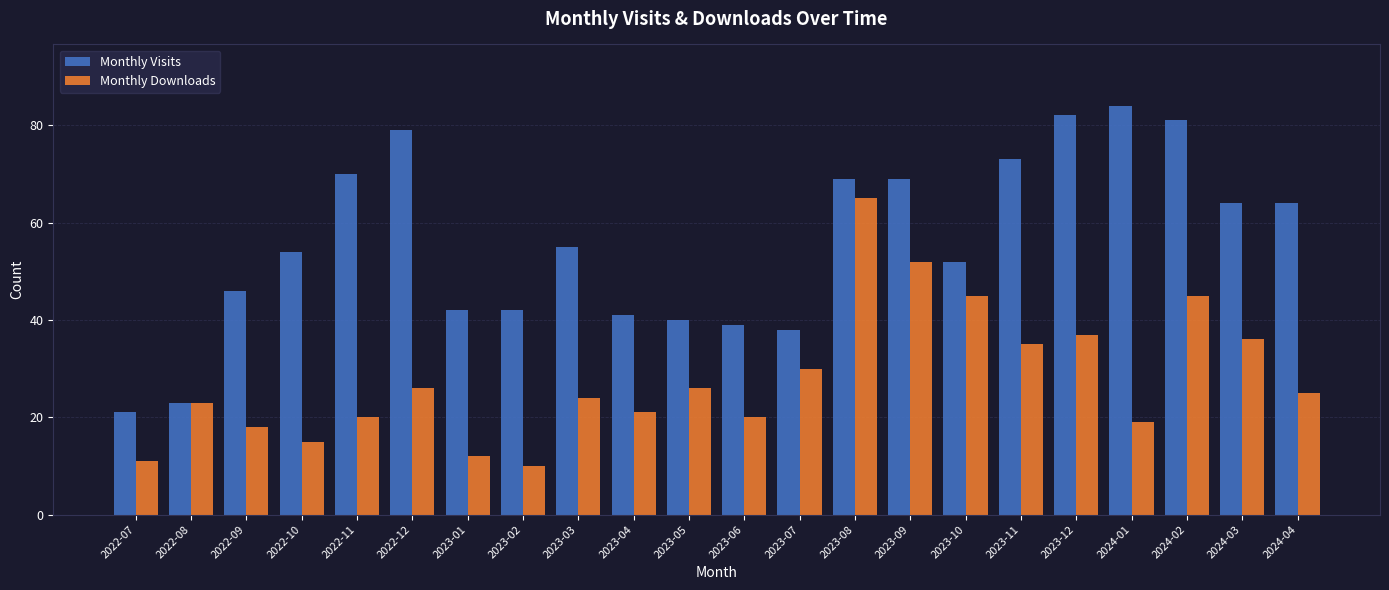

What is the difference between the maximum and minimum values in the Monthly Visits series?

63